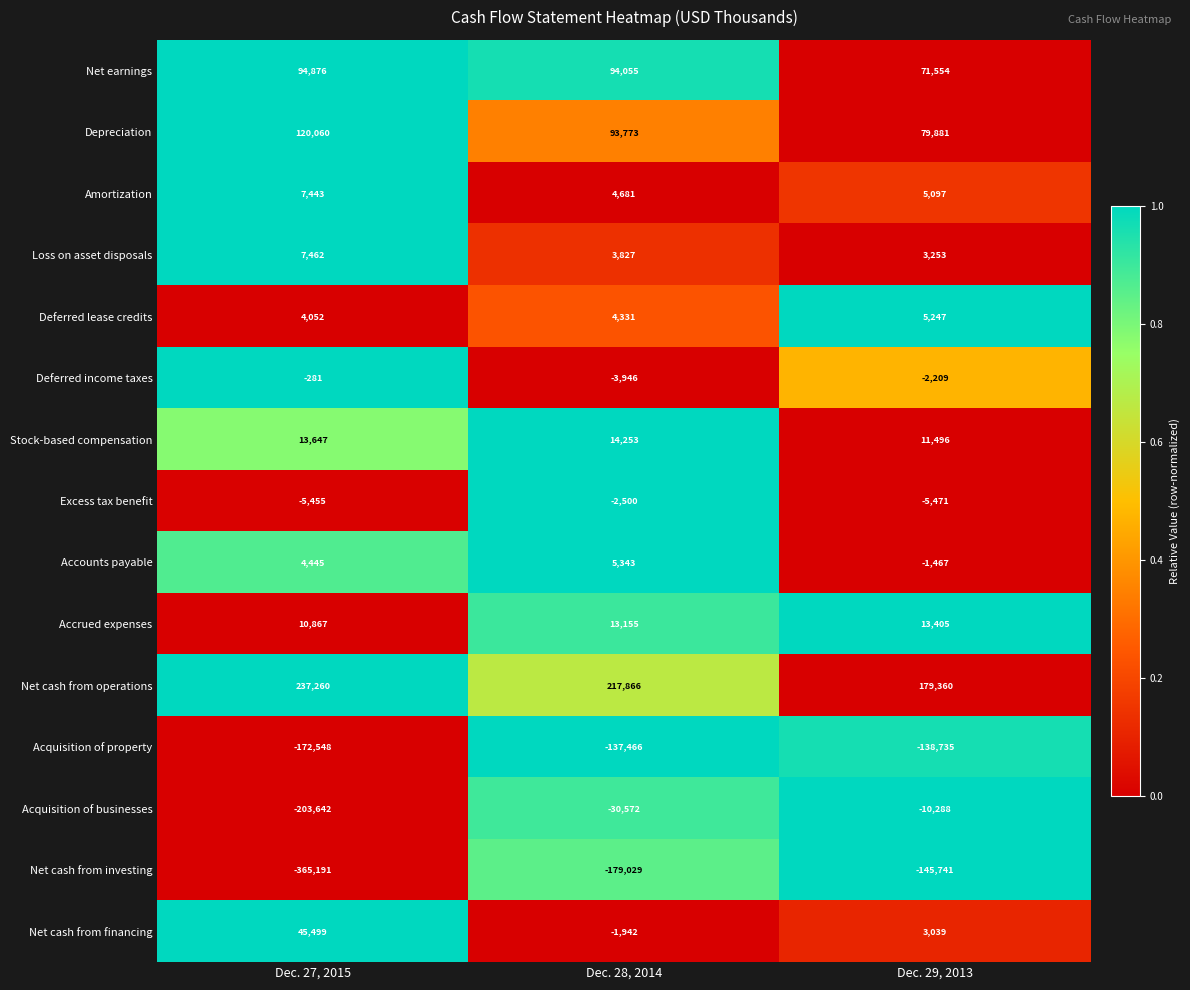

Which label corresponds to the largest value in the chart?

Dec. 27, 2015